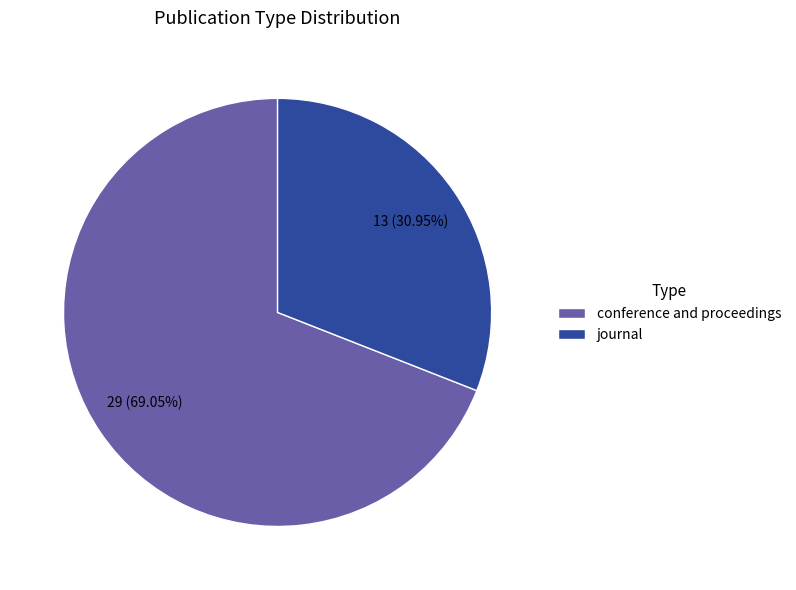

Is it true that journal is 31% of the pie?

True